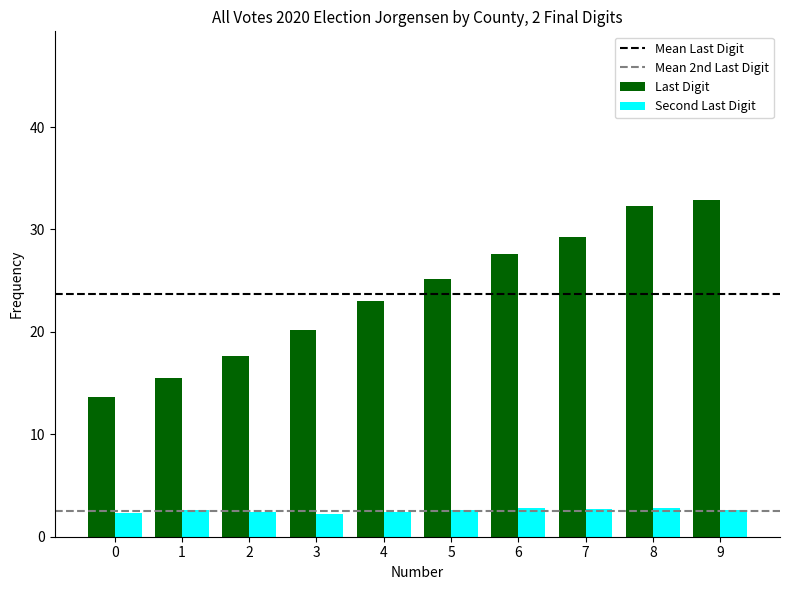

List the series in order of their peak value, highest first.

Last Digit, Second Last Digit